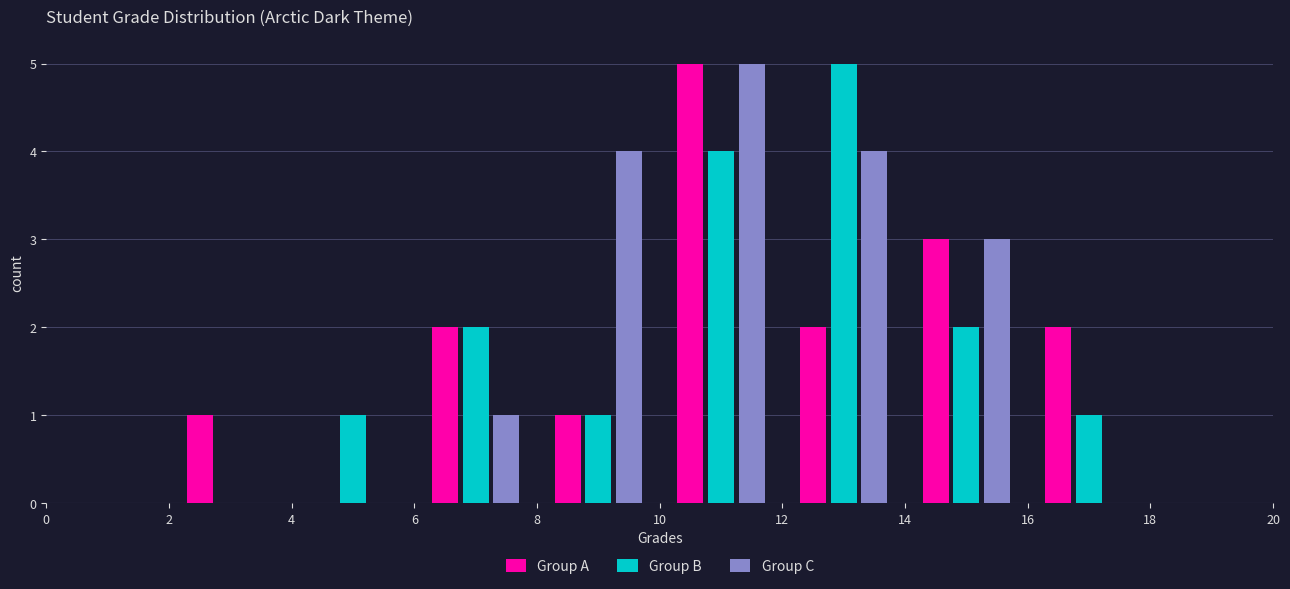

What is the height of the Group B bar covering 8 to 10 on the x-axis? The values are not printed on the chart, so give them approximately, as read against the axis.

1